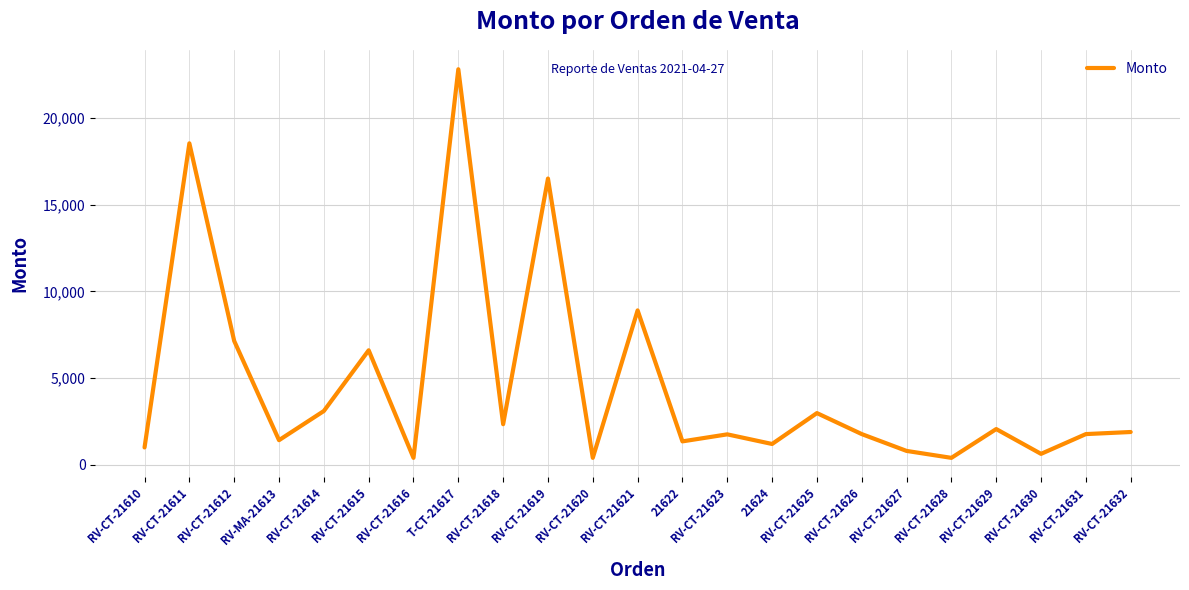

True or false: there are more than 1 points higher than both neighbors.

True